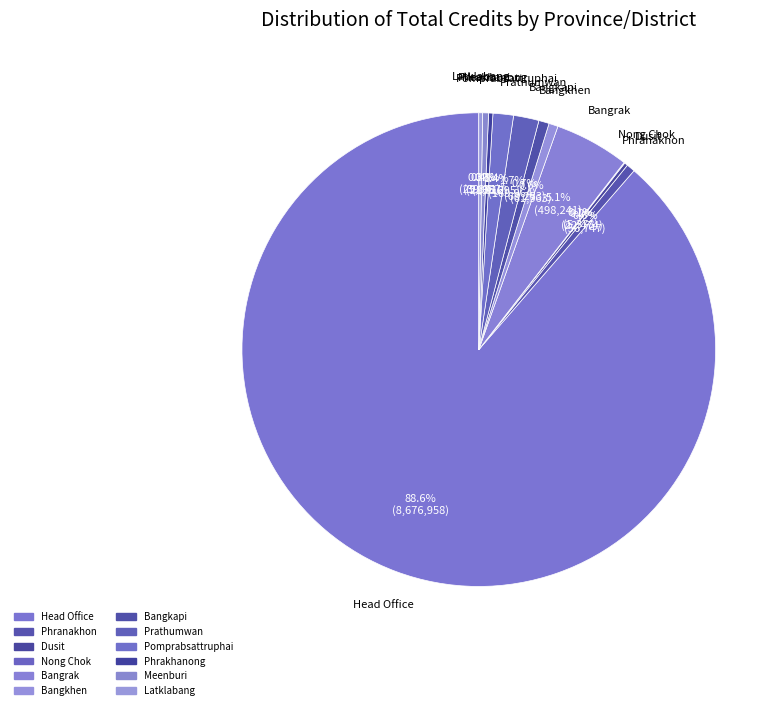

Rank the categories by value from lowest to highest.

Nong Chok, Dusit, Latklabang, Phrakhanong, Meenburi, Phranakhon, Bangkhen, Bangkapi, Pomprabsattruphai, Prathumwan, Bangrak, Head Office